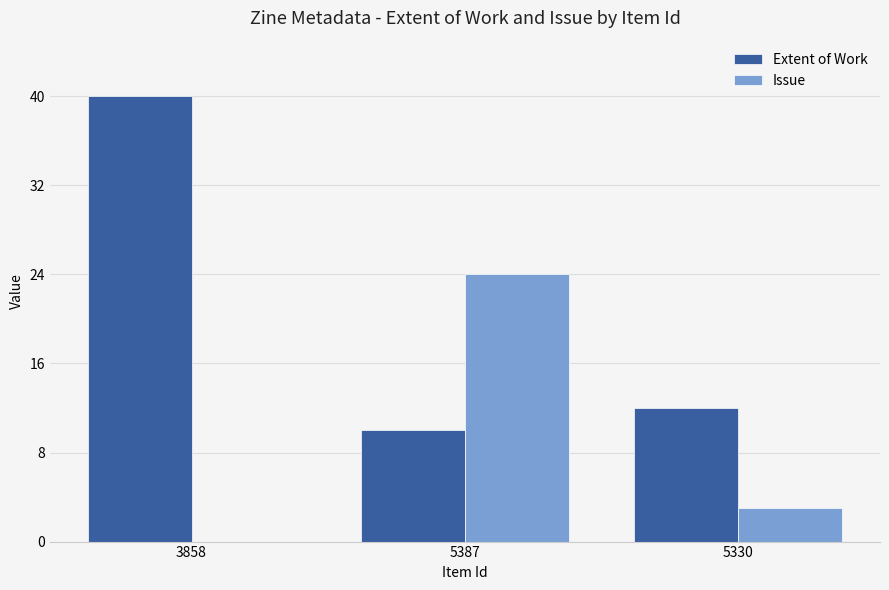

At which category is the sum across all series the highest?

3858